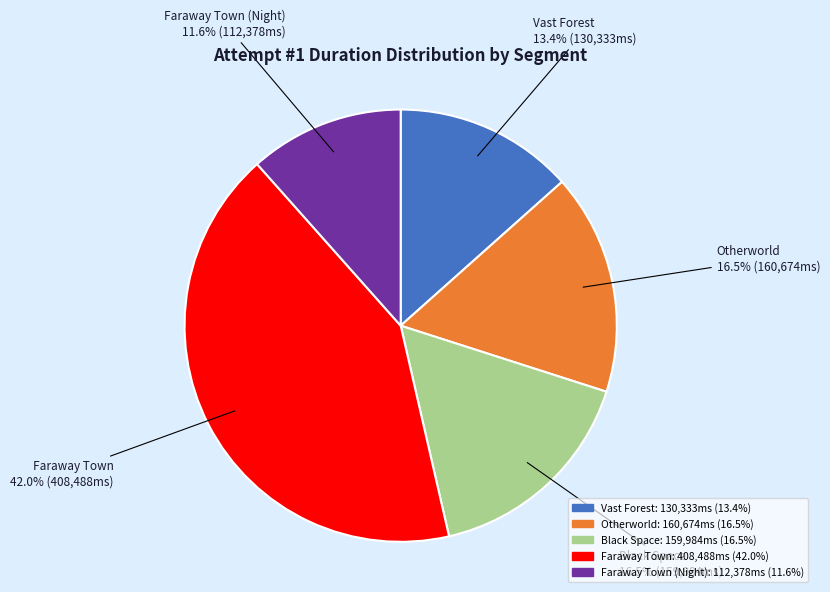

Does Otherworld represent more than half of the total?

No